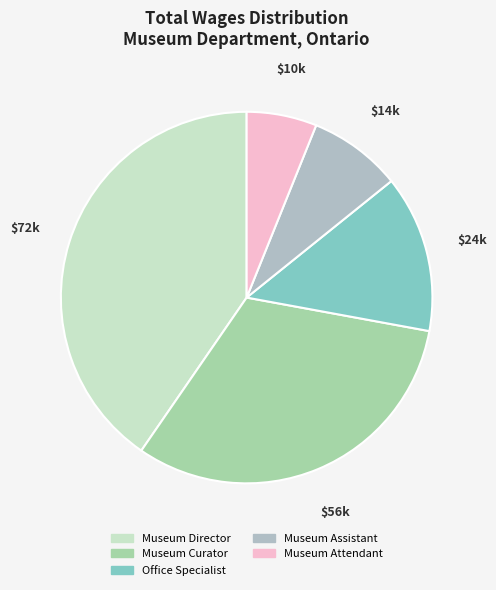

To the nearest percent, what percentage of the pie is Museum Assistant?

8%